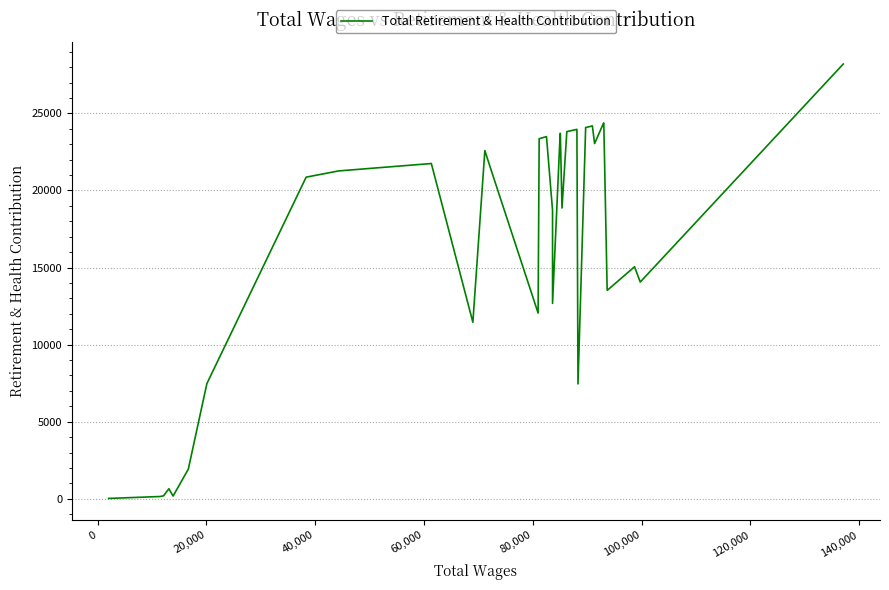

What is the sum of all values?

570569